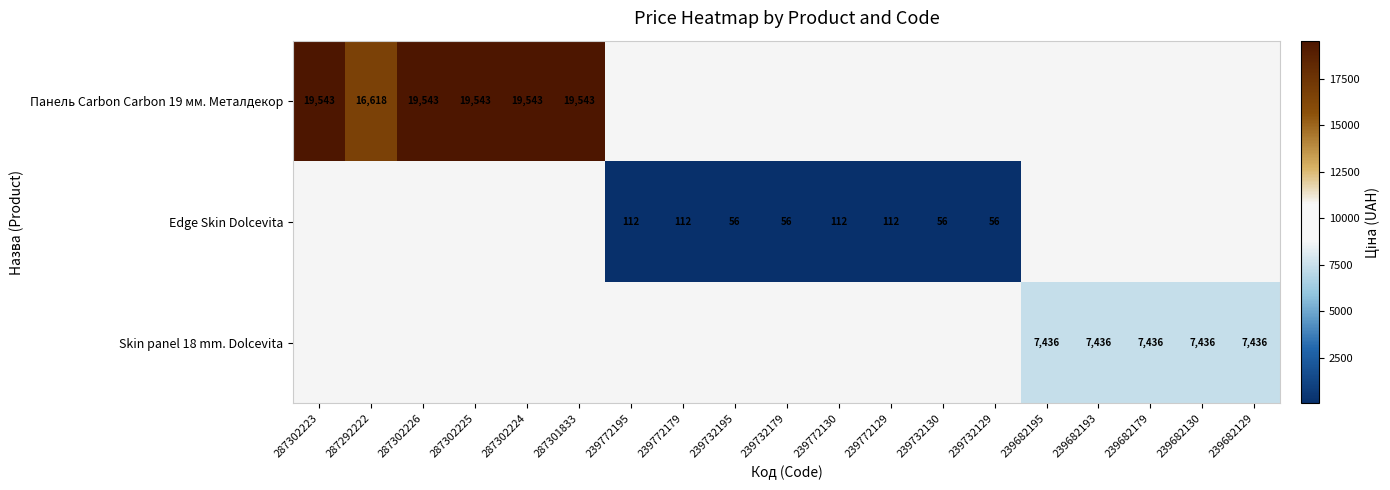

How many data points does each series have?

19